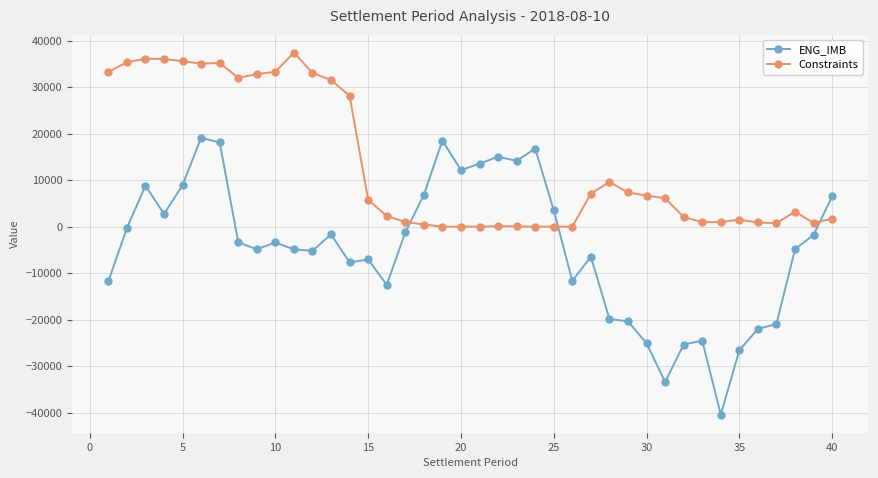

Does the chart display data point markers on the line(s)?

Yes